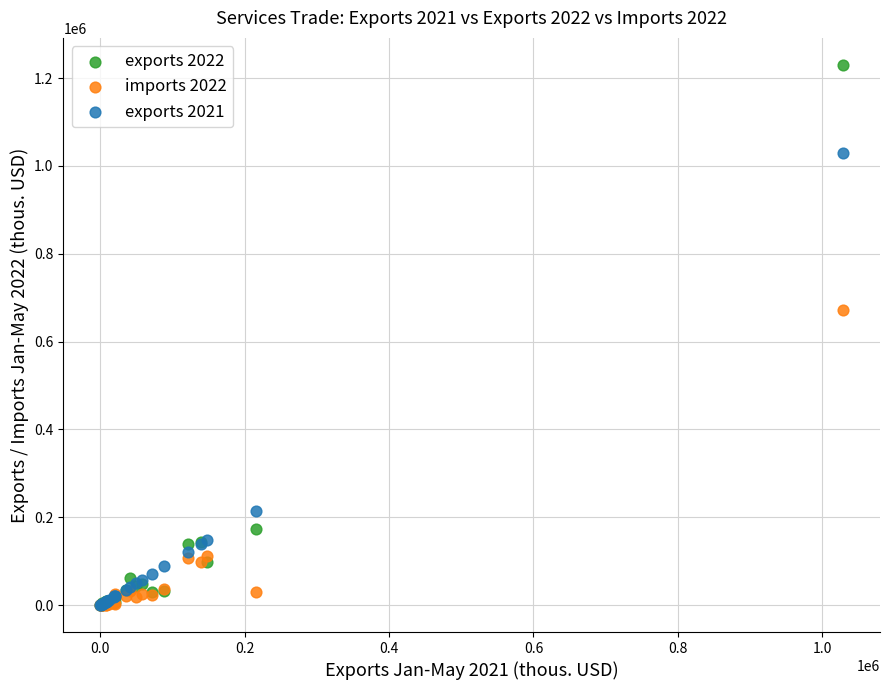

Across all series, what Y value is closest to 615115?

672752.2